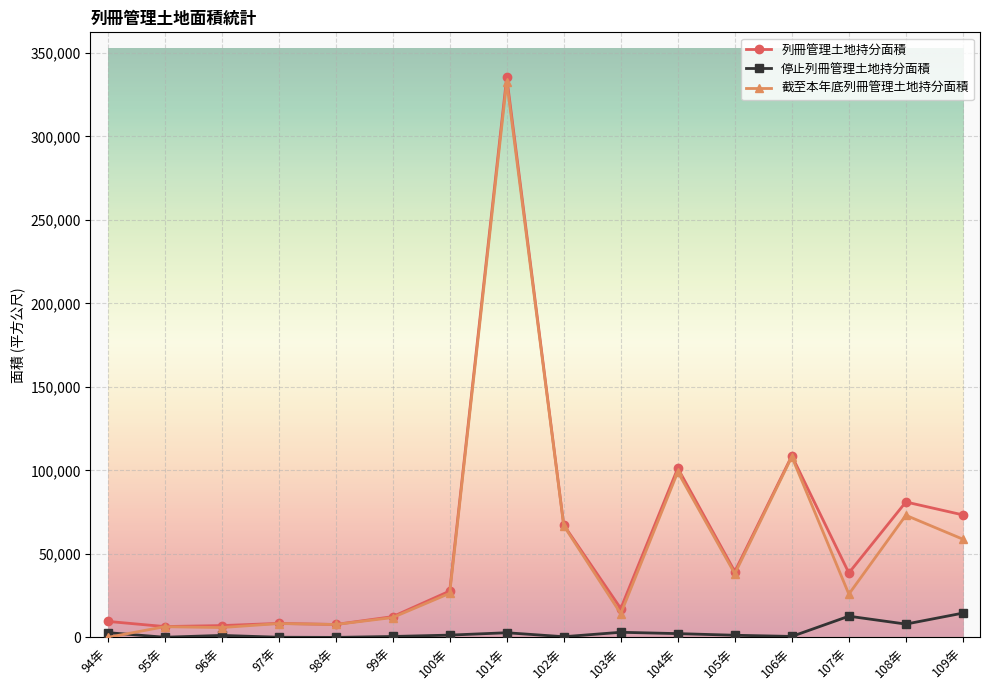

What position from the right is 95年?

15